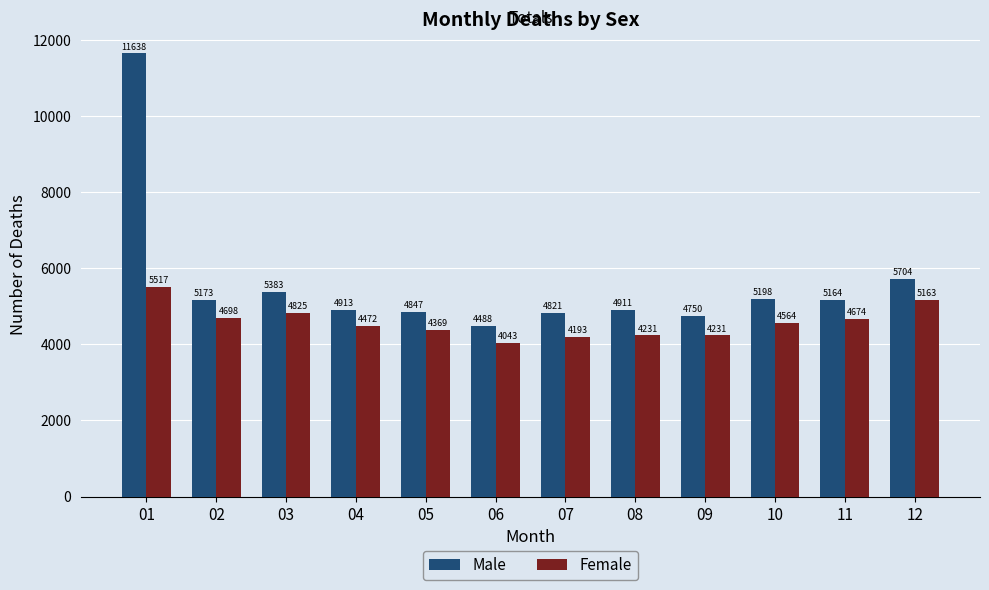

How many bars are there in each group?

2